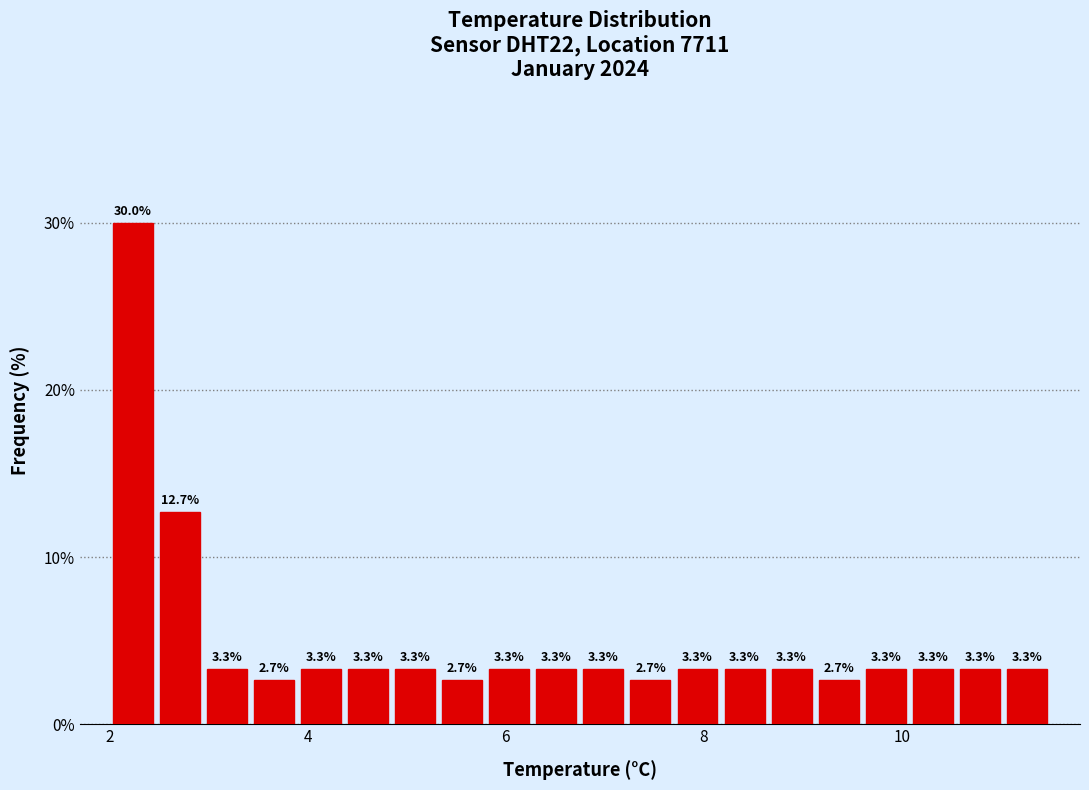

Around what value on the x-axis is the tallest bar? Give the approximate position of its centre, as read against the axis.

2.2